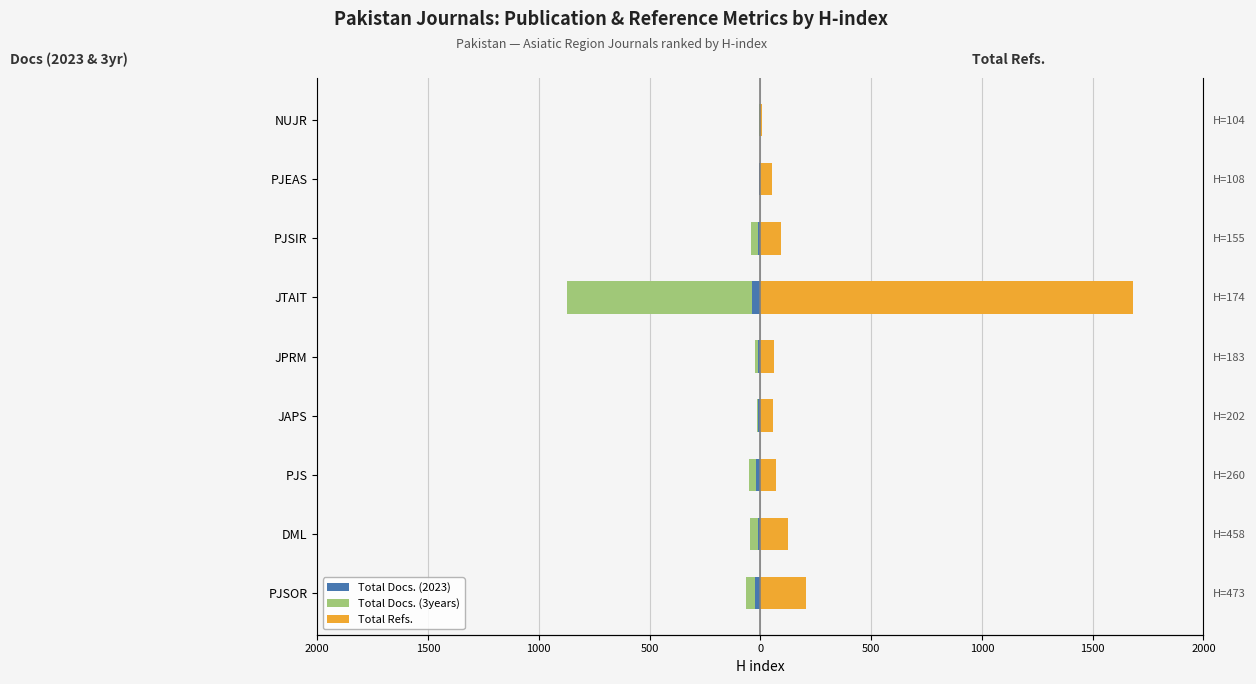

How many distinct data groups are displayed?

3